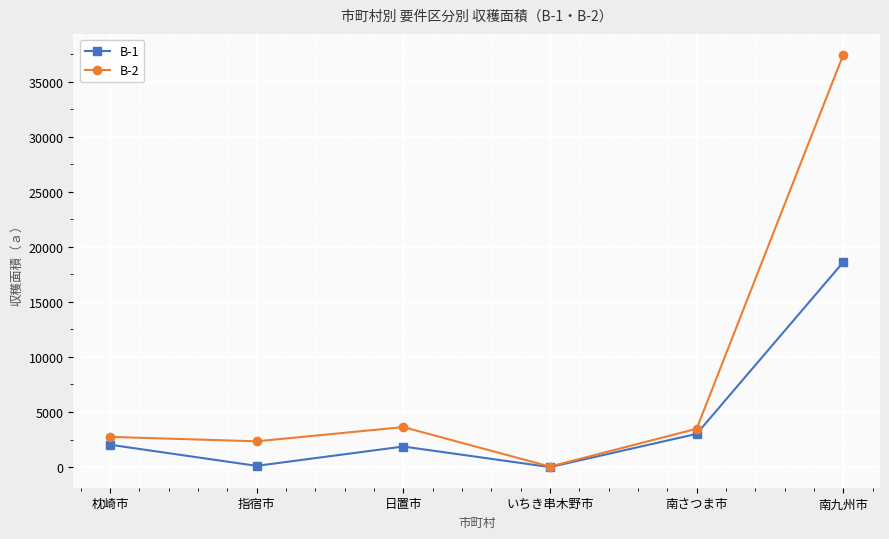

What position from the left is 枕崎市?

1